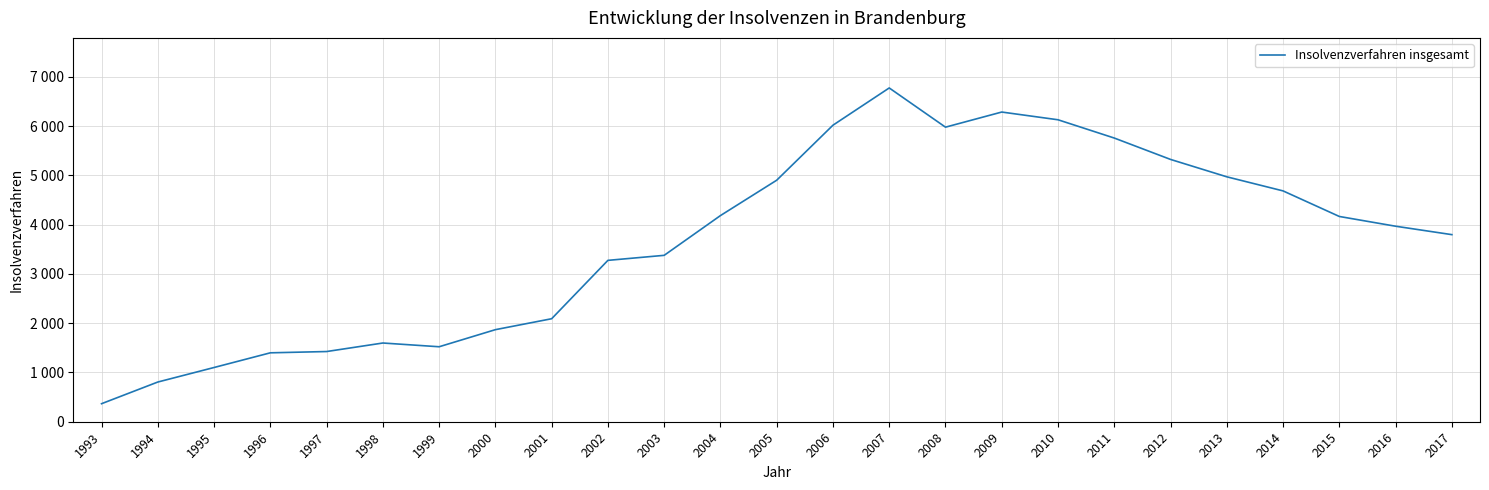

Which category has the lowest value across all series?

1993